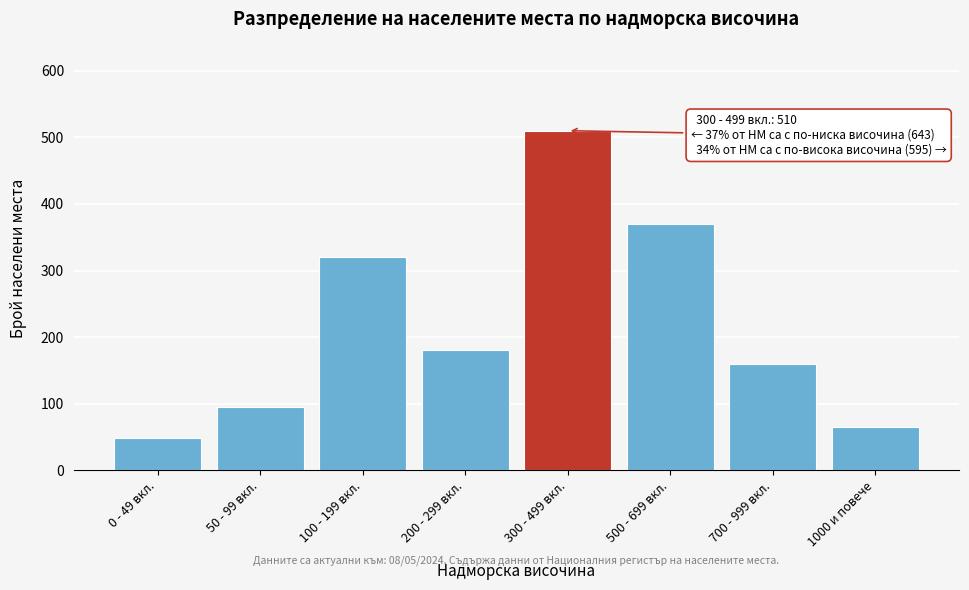

Reading left to right, list all the values displayed in this chart.

48	95	320	180	510	370	160	65